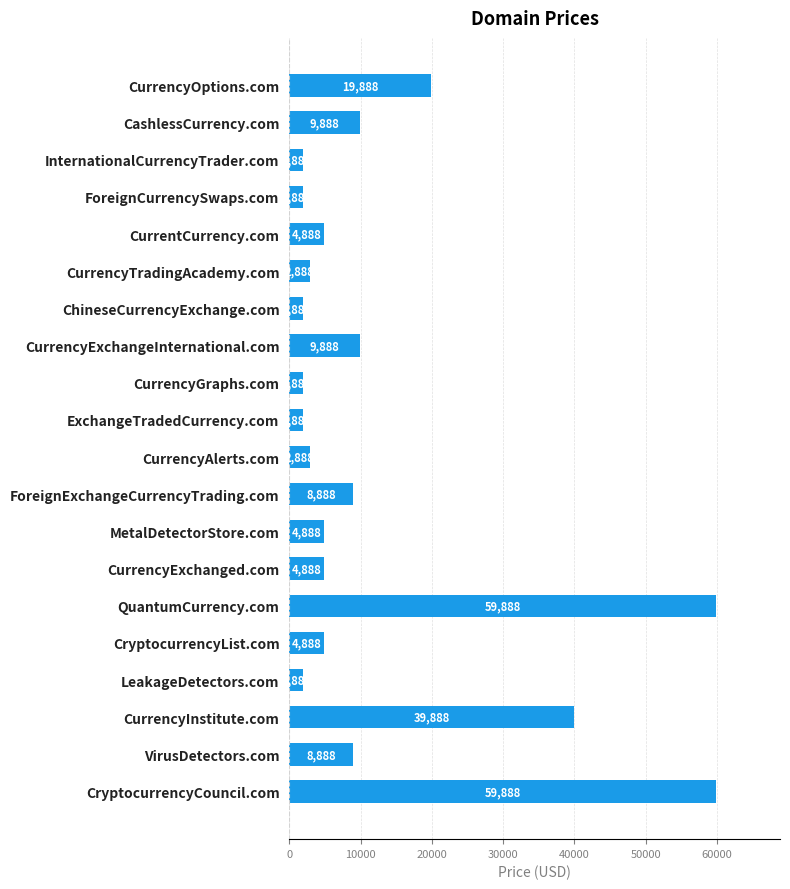

True or false: the data shows 5280 at ForeignExchangeCurrencyTrading.com.

False